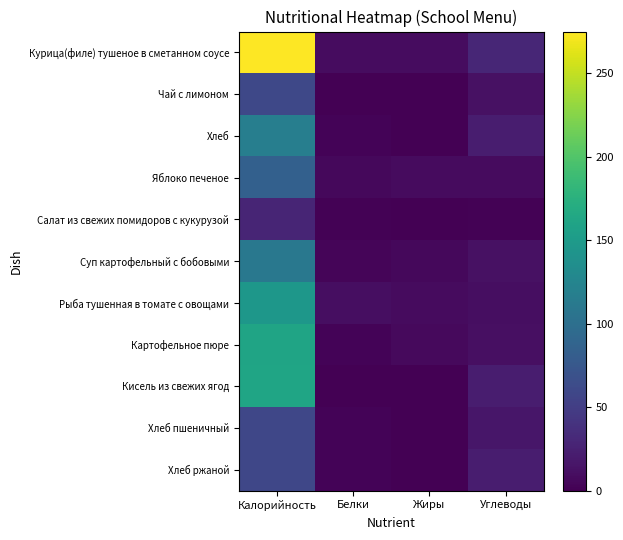

What is the total value across all series at Белки?

42.3